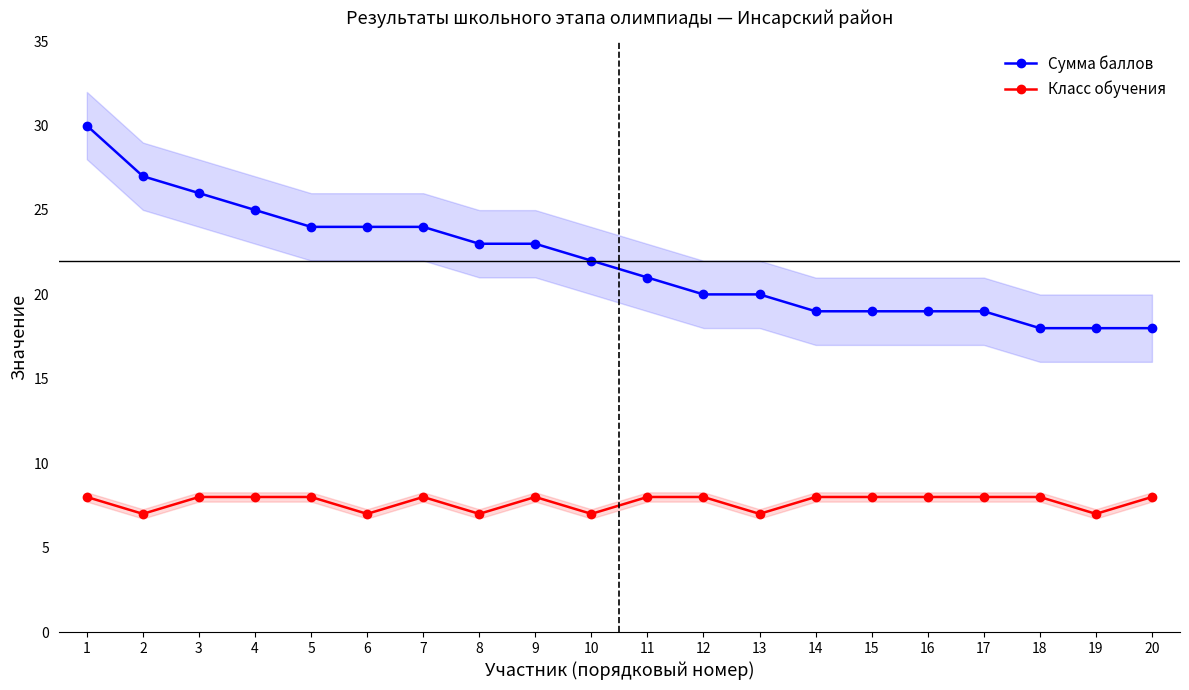

The Сумма баллов series shows 30 at 1. True or false?

True